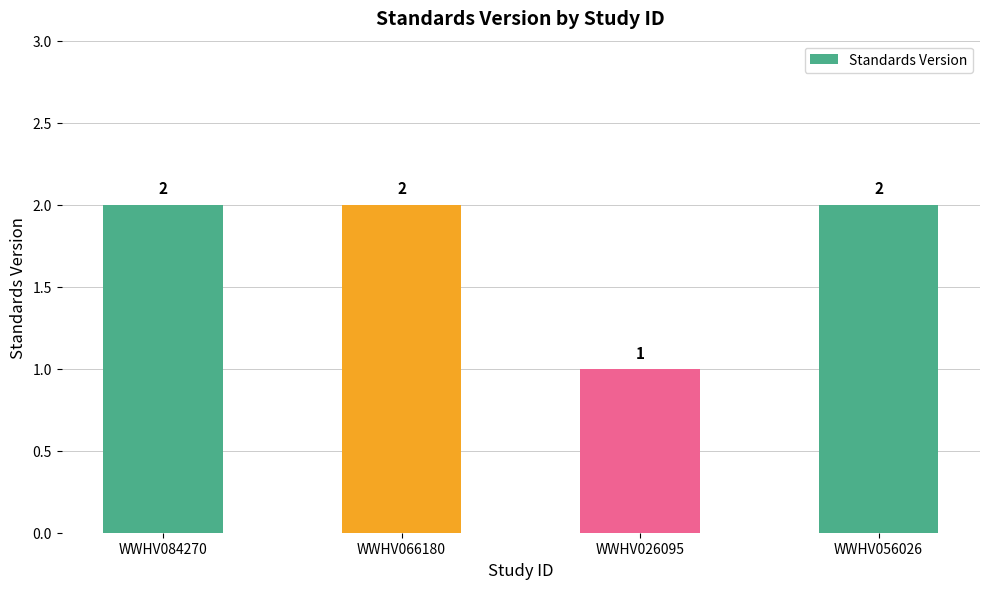

What is the value of the 3rd bar from the left?

1